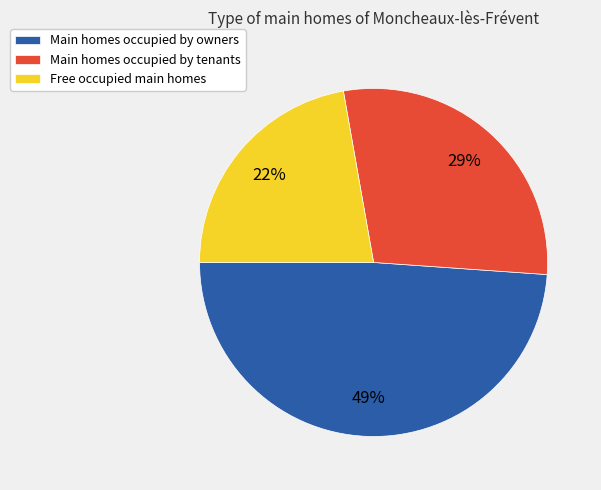

Is there a majority slice in this chart?

No